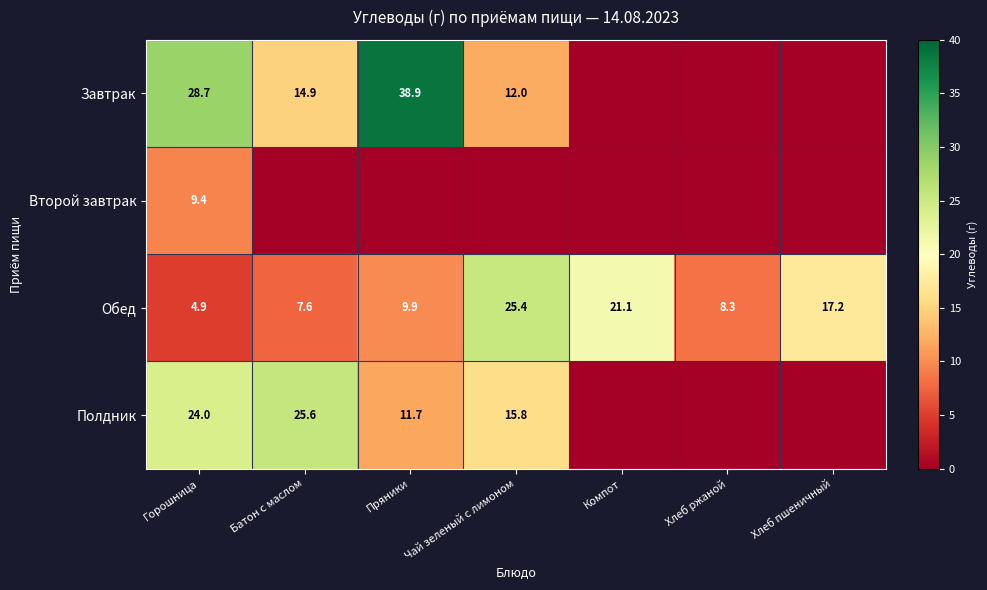

At how many categories does at least one series exceed 17?

6